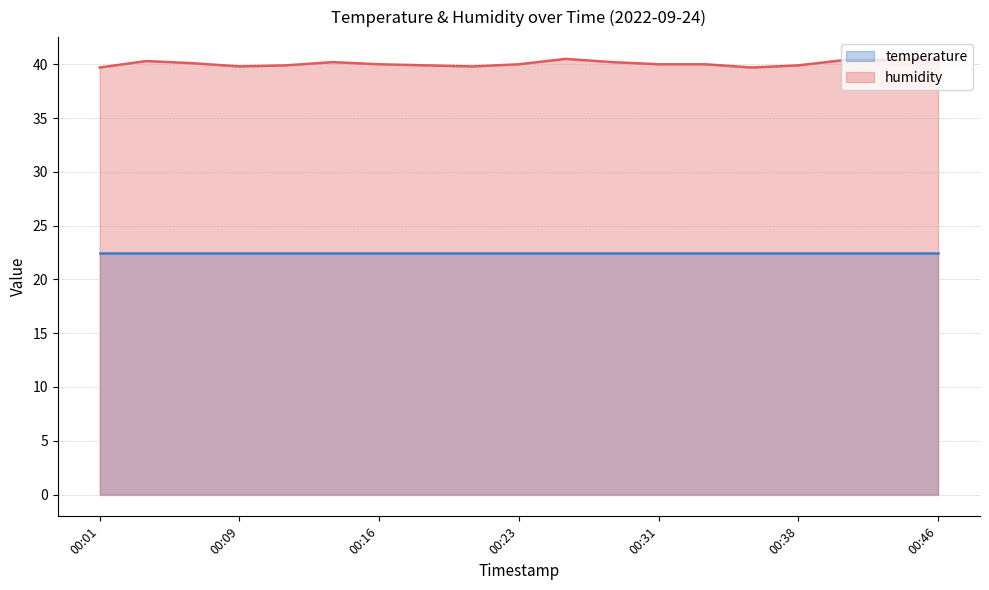

True or false: the data has more than 1 interior local peaks.

True